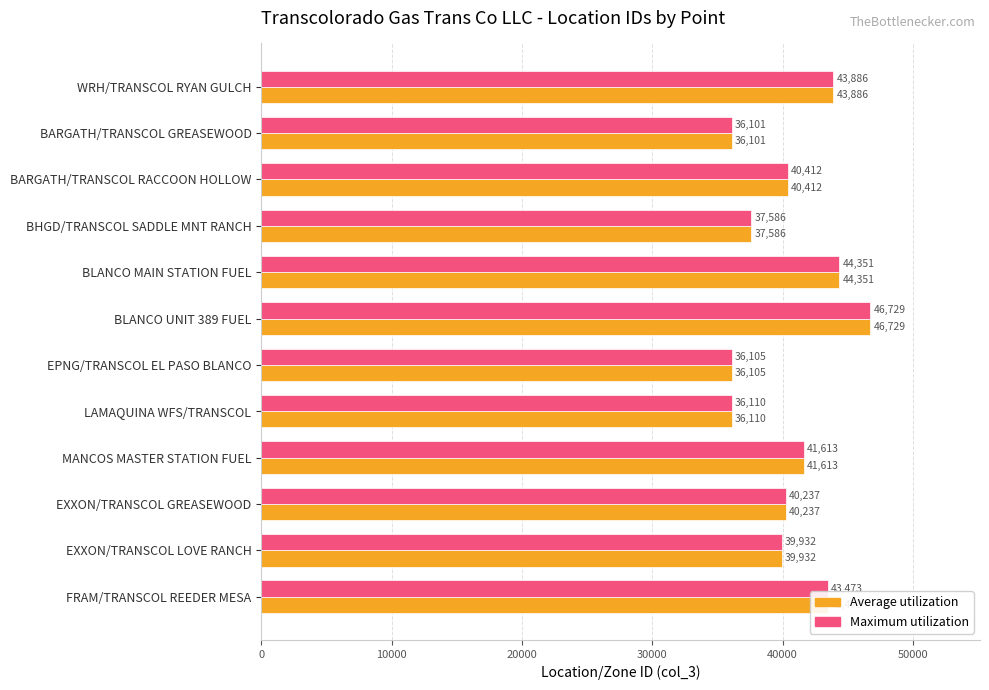

The Maximum utilization series shows 46729 at BLANCO UNIT 389 FUEL. True or false?

True